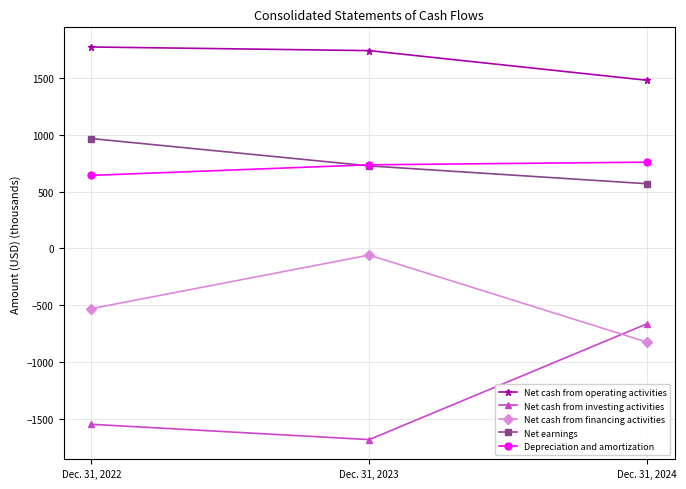

What is the total value across all series at Dec. 31, 2022?

1310.2